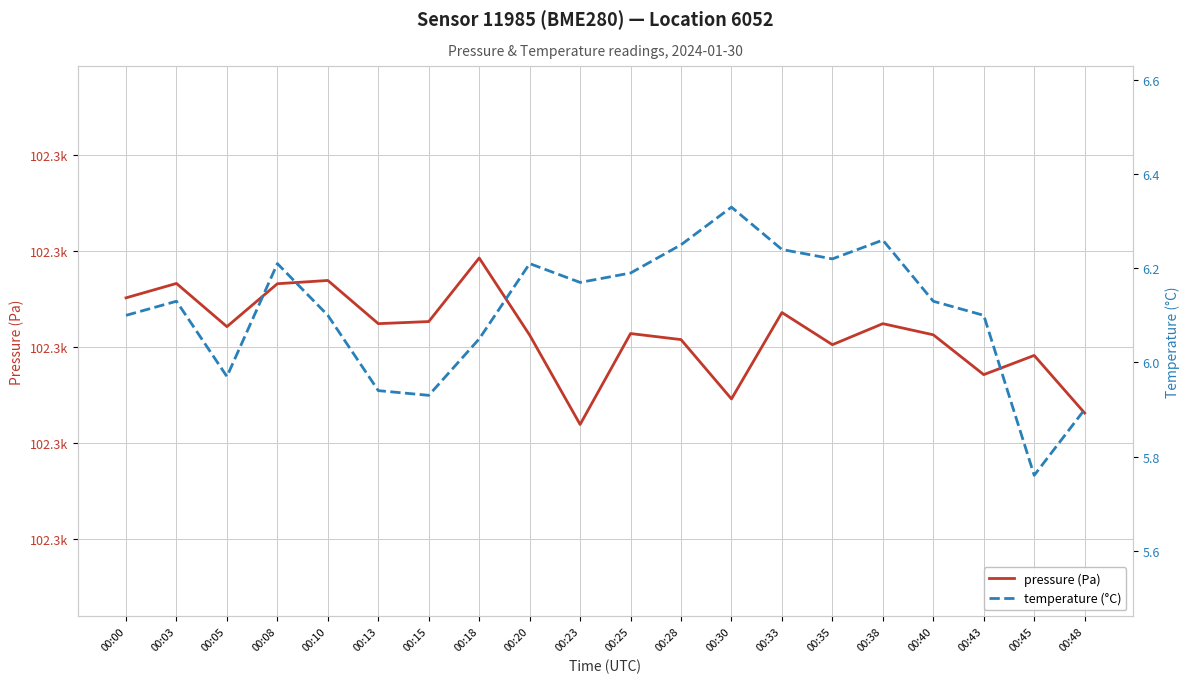

Reading left to right, extract all data points from this chart.

pressure (Pa): 102295.2	102296.7	102292.2	102296.6	102297.0	102292.5	102292.7	102299.3	102291.3	102282.0	102291.4	102290.8	102284.6	102293.6	102290.3	102292.5	102291.3	102287.2	102289.2	102283.2
temperature (°C): 6.1	6.1	6.0	6.2	6.1	5.9	5.9	6.0	6.2	6.2	6.2	6.2	6.3	6.2	6.2	6.3	6.1	6.1	5.8	5.9